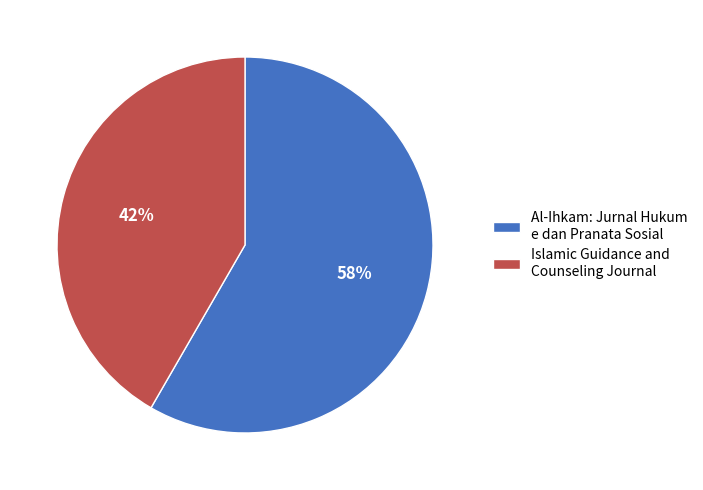

To the nearest percent, what percentage of the pie is Islamic Guidance and Counseling Journal?

42%